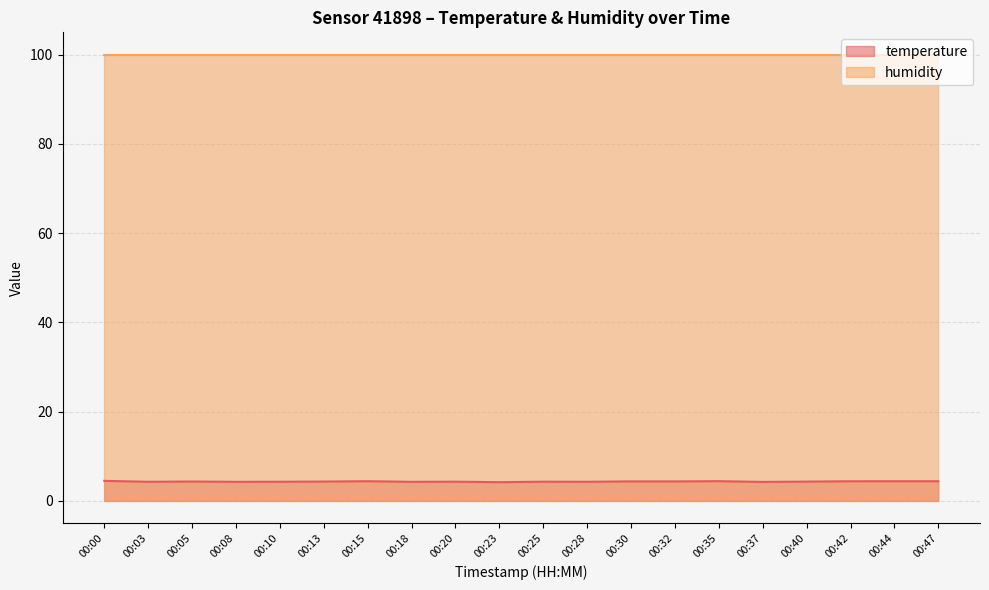

Is it true that the value at 00:32 is 4.4?

True